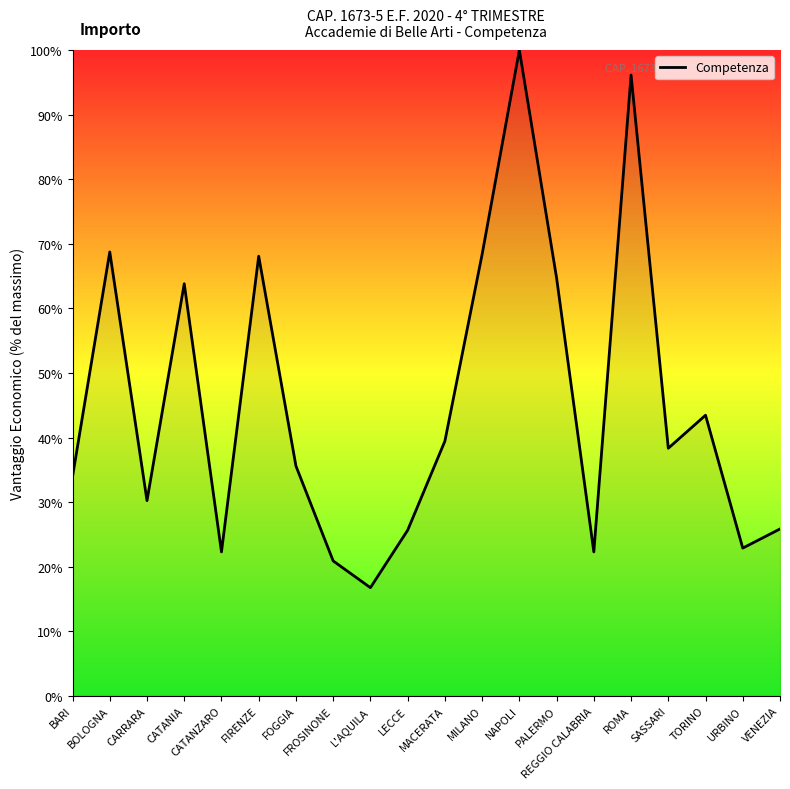

Where does the data first go above 38?

BOLOGNA